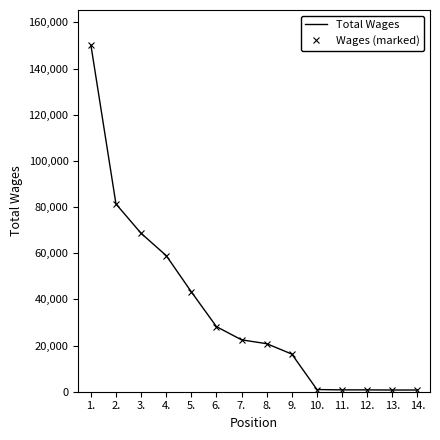

Where is Total Wages nearest to the value 75521?

2.